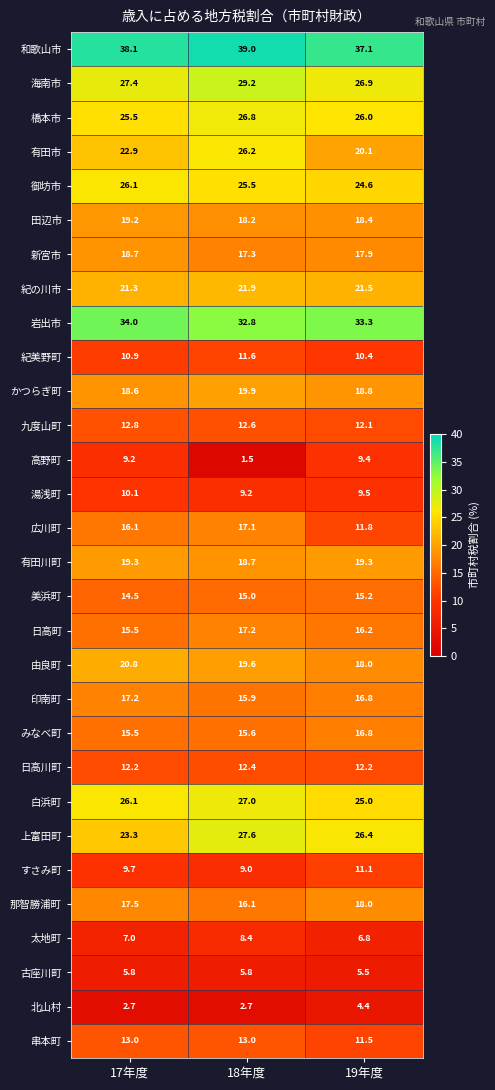

The 日高町 series shows 10.6 at 19年度. True or false?

False